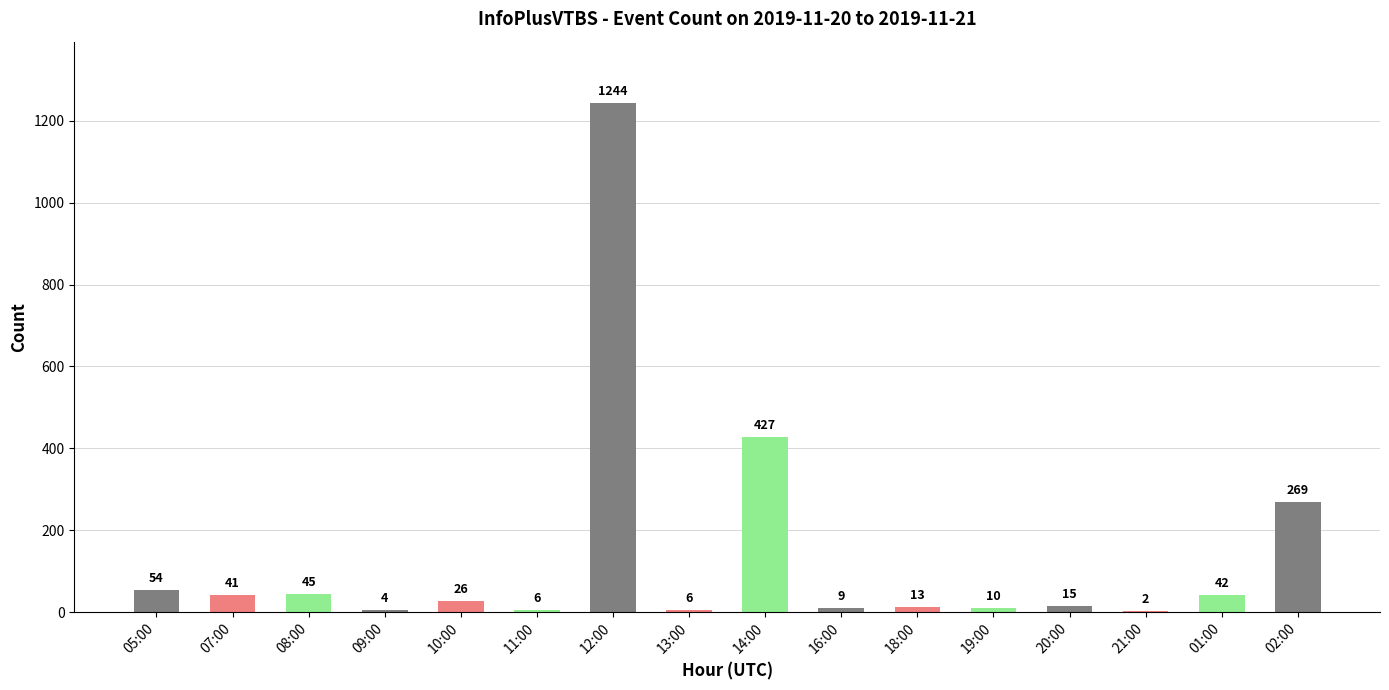

True or false: the data shows 45 at 08:00.

True